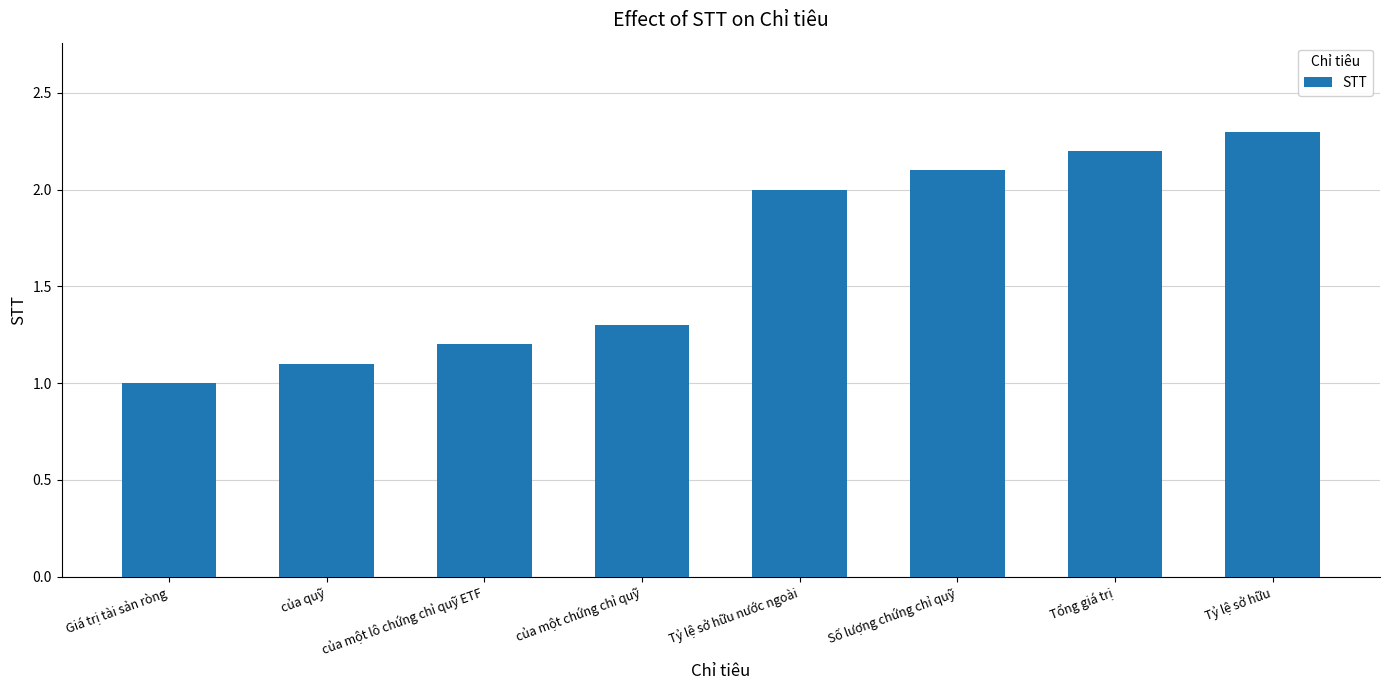

What is the label of the 6th bar from the right?

của một lô chứng chỉ quỹ ETF